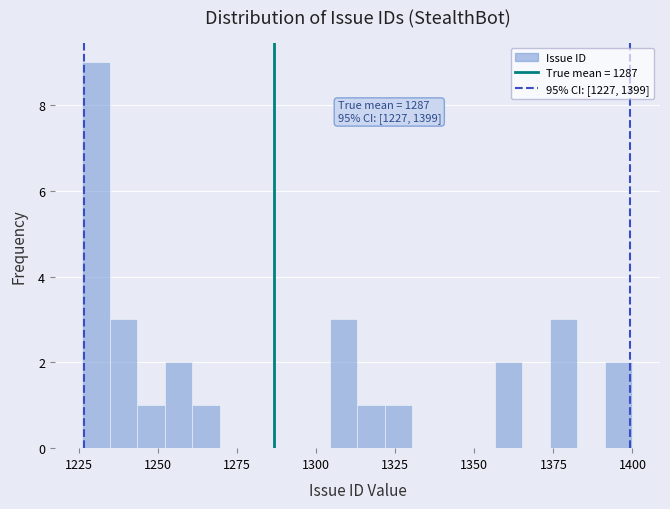

Read against the x-axis, roughly where is the centre of the tallest bar?

1230